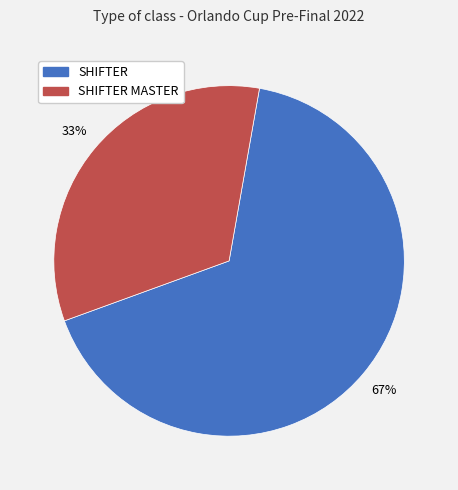

To the nearest percent, what portion does SHIFTER represent?

67%